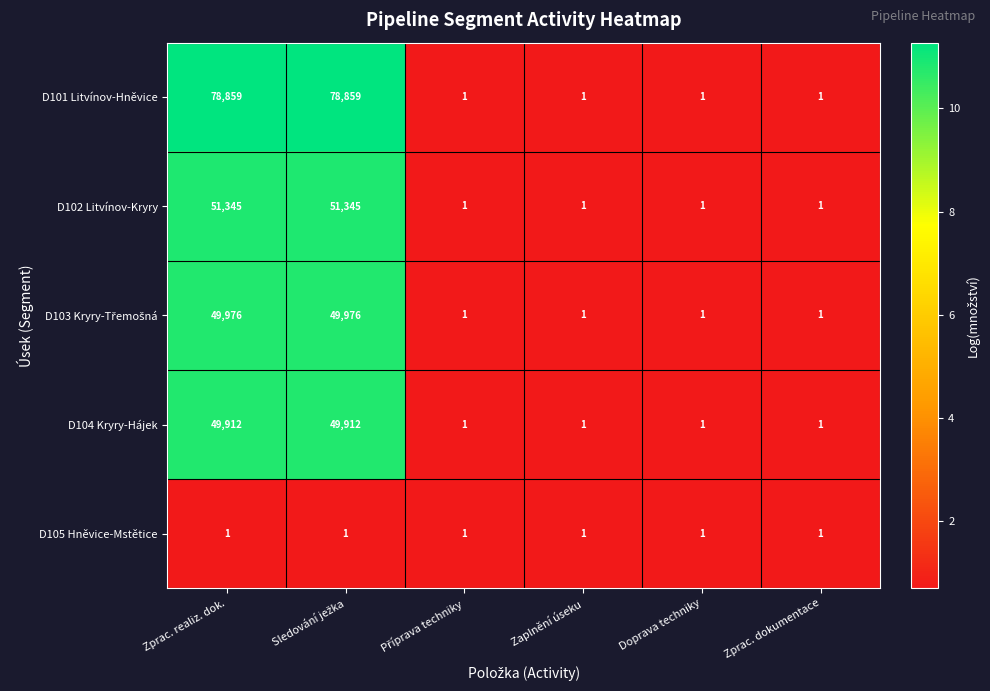

Which series has the widest spread of values?

D101 Litvínov-Hněvice